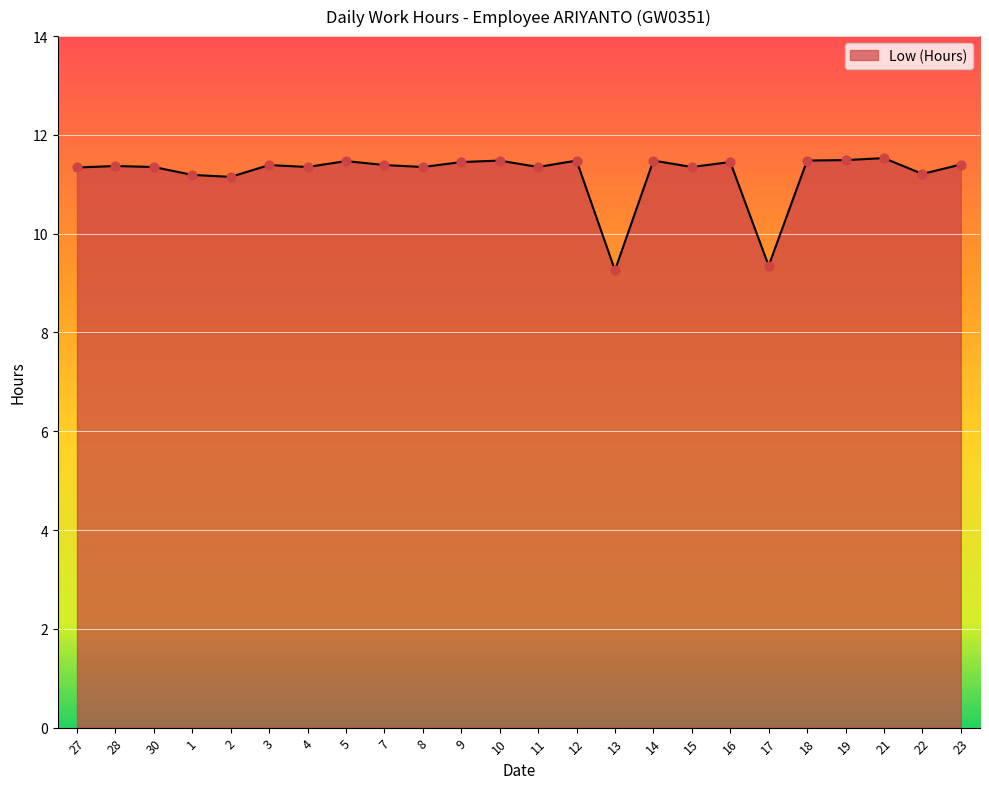

Approximately how many times larger is the value at 1 compared to 22?

1.0